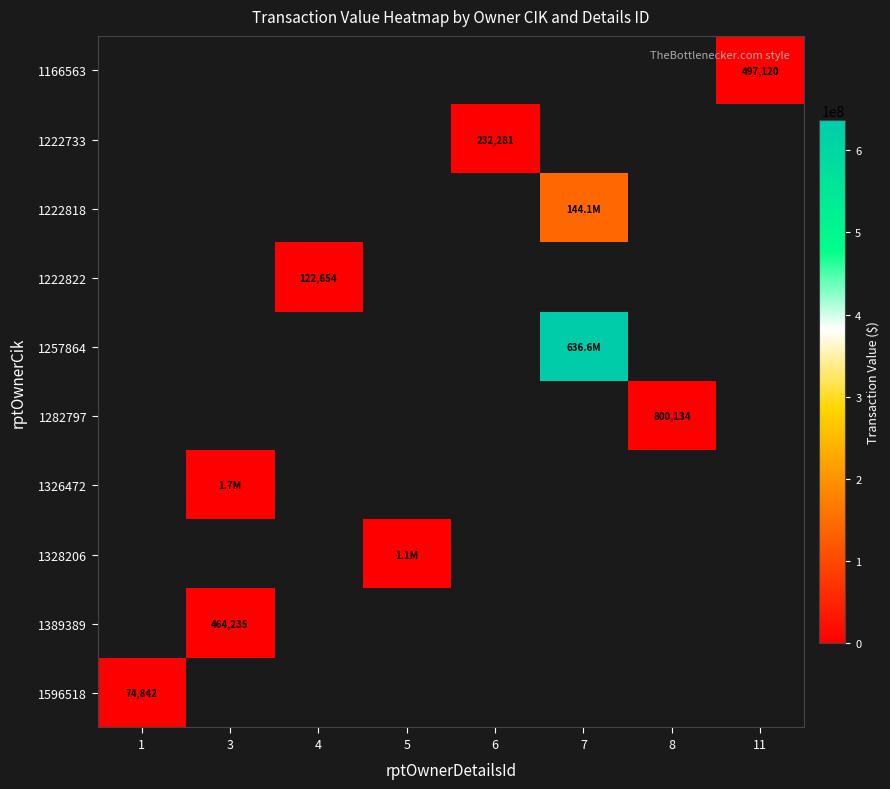

Count the number of categories in the chart.

8